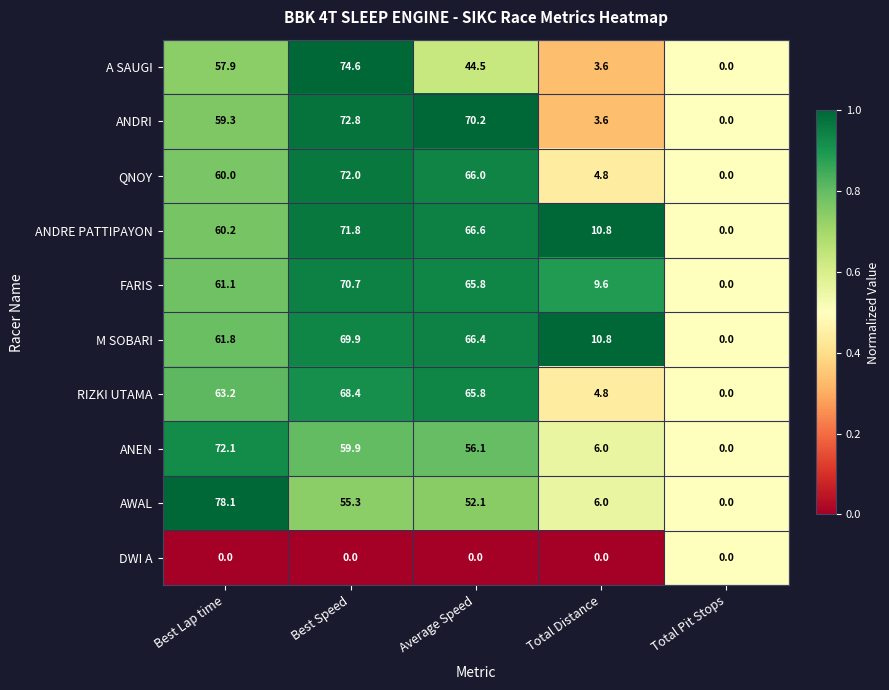

What is the difference between the maximum and minimum values in the ANEN series?

72.1